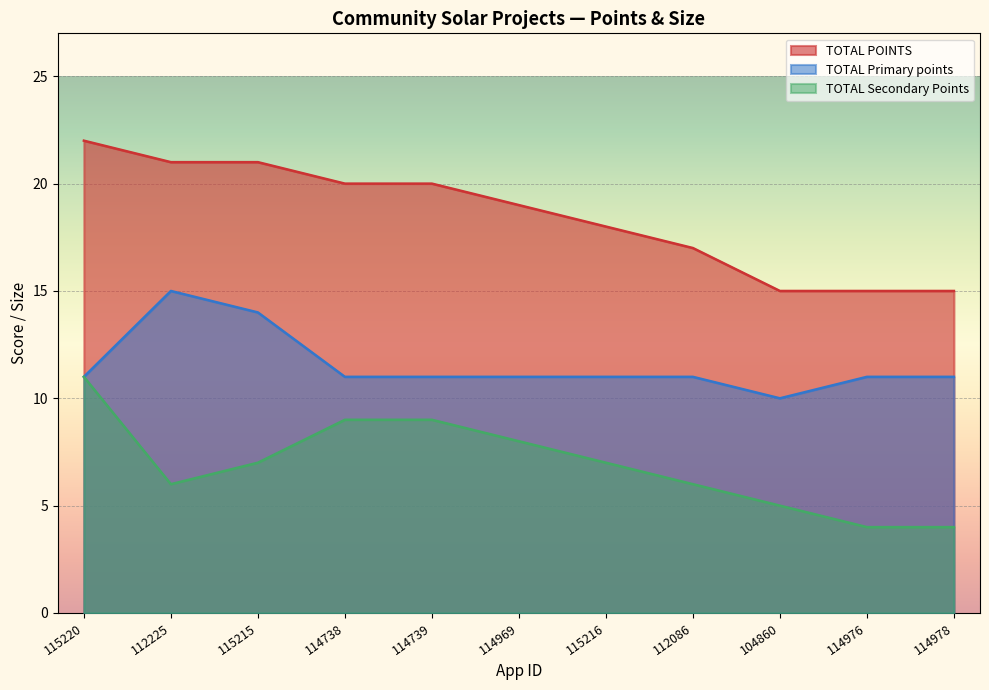

True or false: TOTAL Primary points and TOTAL Secondary Points intersect in this chart.

False